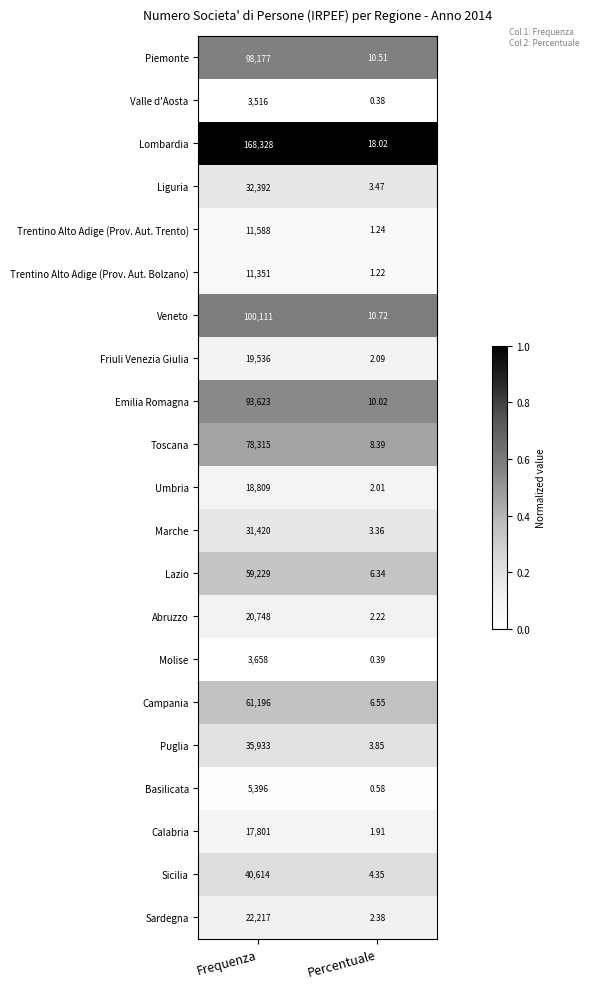

Which category has the lowest value across all series?

Percentuale